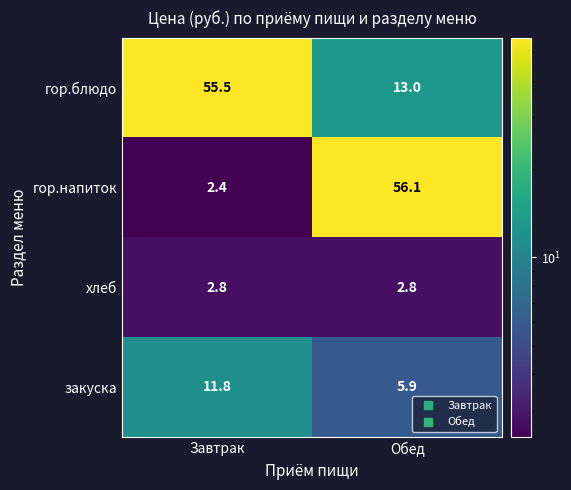

Read the закуска value at Обед.

5.9